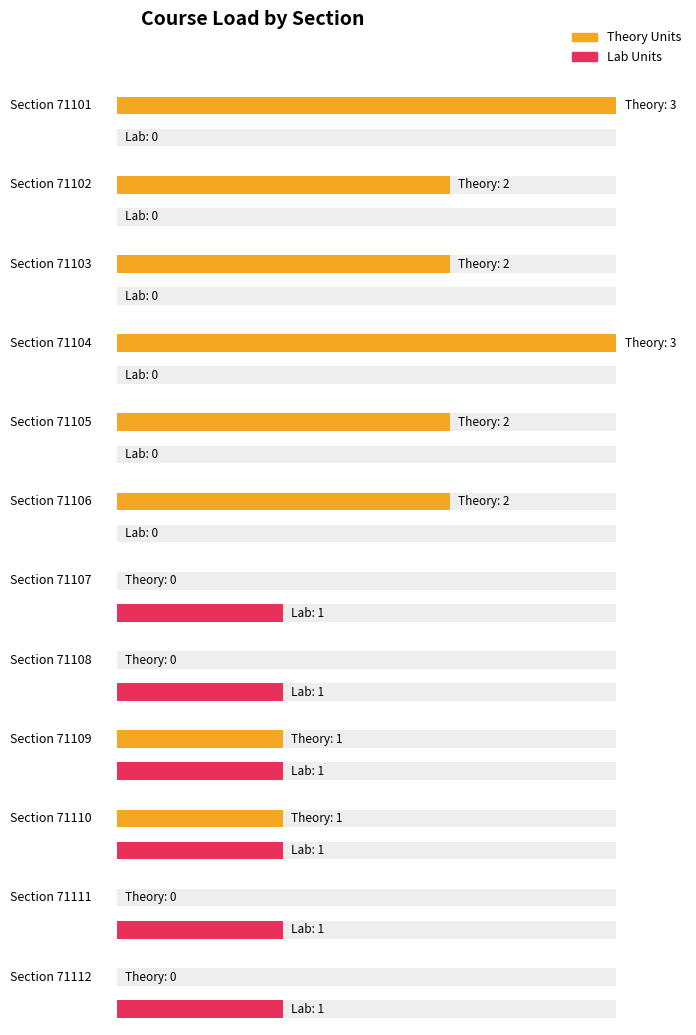

What is the sum of the Lab Units values at 71110 and 71104?

1